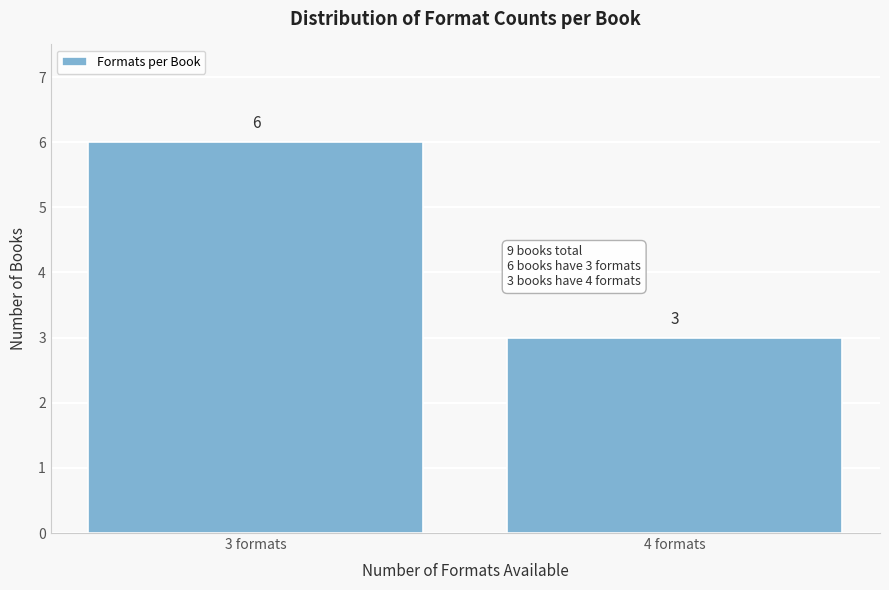

Reading right to left, extract all data points from this chart.

4 formats=3	3 formats=6